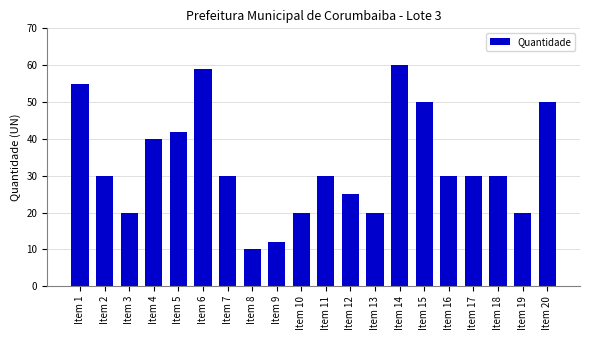

Reading left to right, what are all the values shown in this chart?

55	30	20	40	42	59	30	10	12	20	30	25	20	60	50	30	30	30	20	50